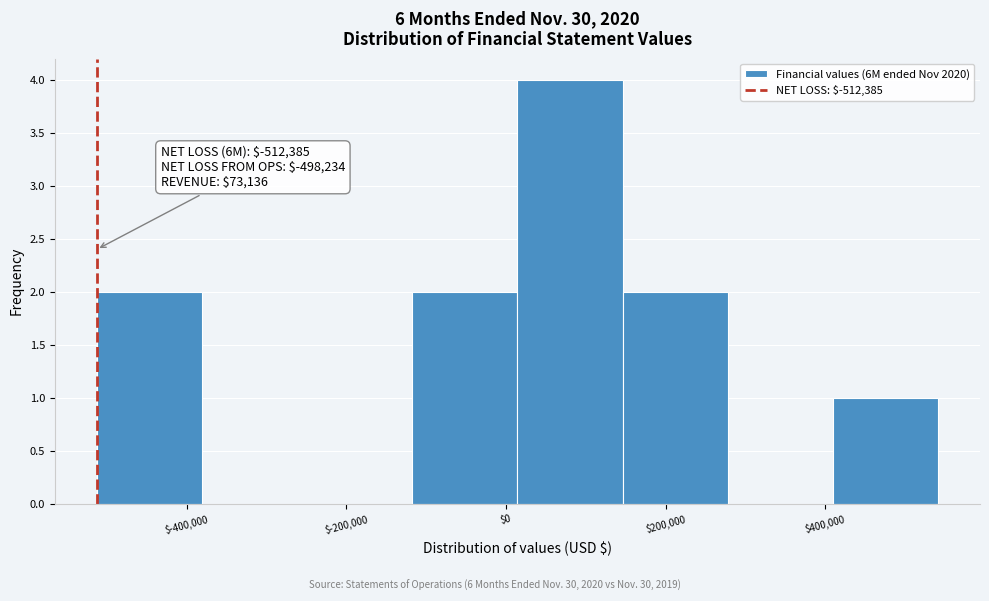

Over which range of the x-axis is the bar tallest?

20000 to 140000